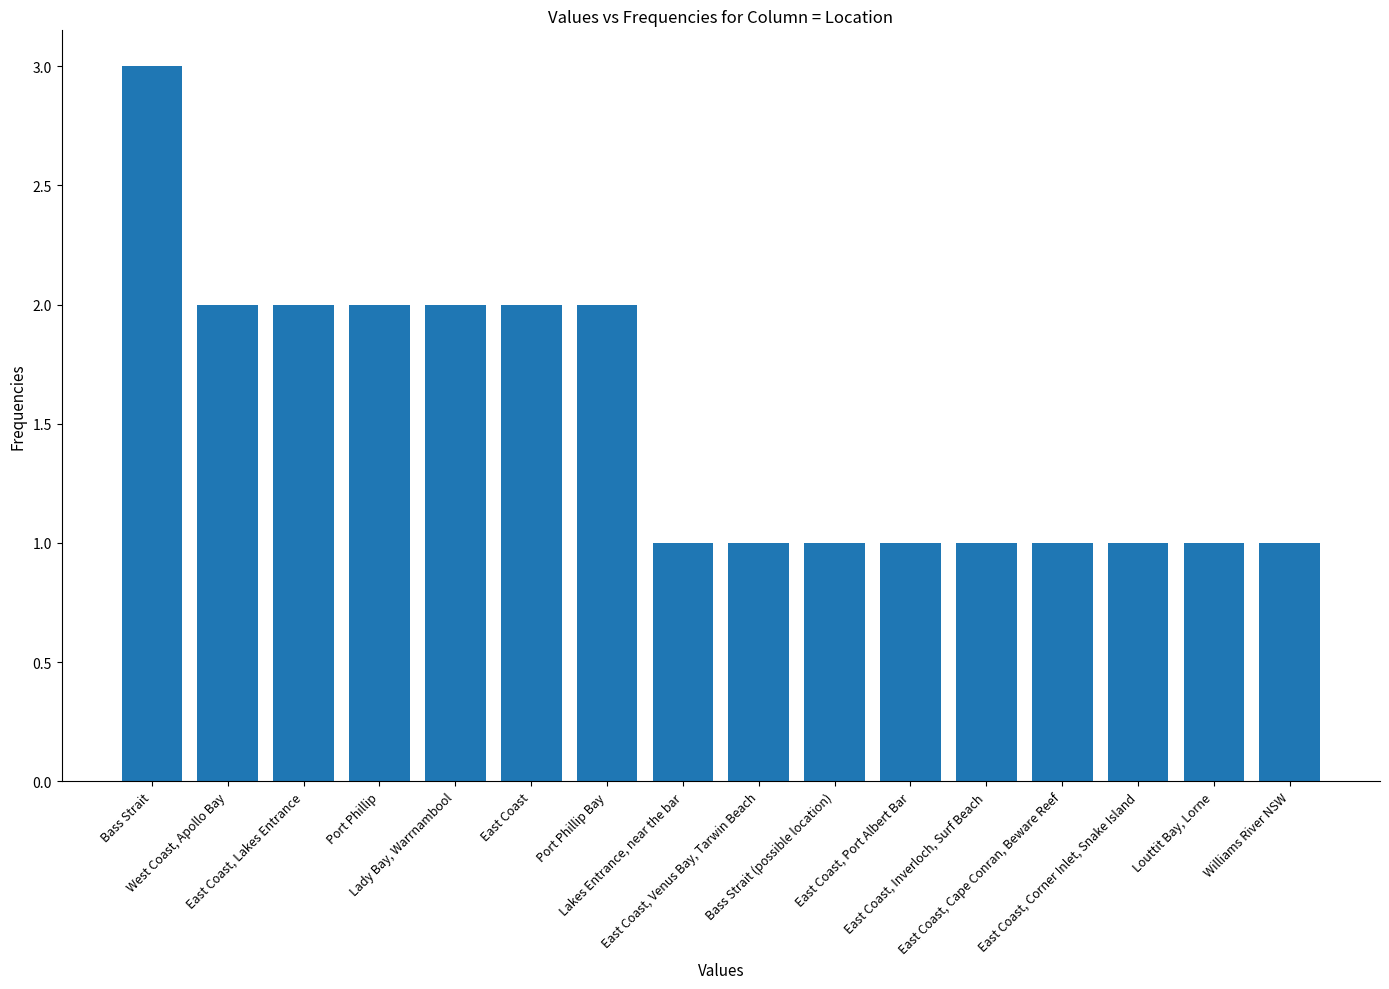

How many categories are shown in the chart?

16